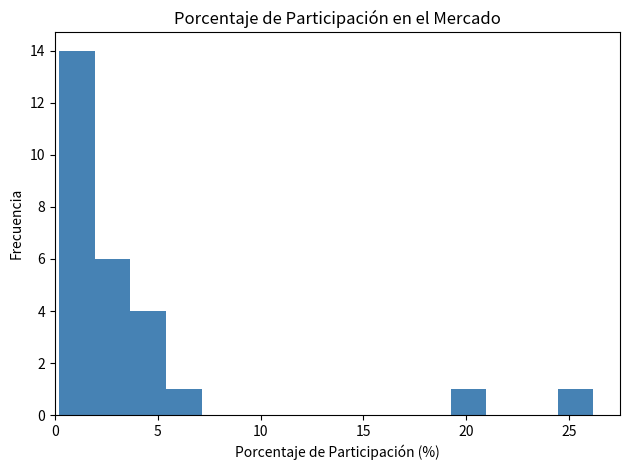

Read against the x-axis, roughly where is the centre of the tallest bar?

1.0